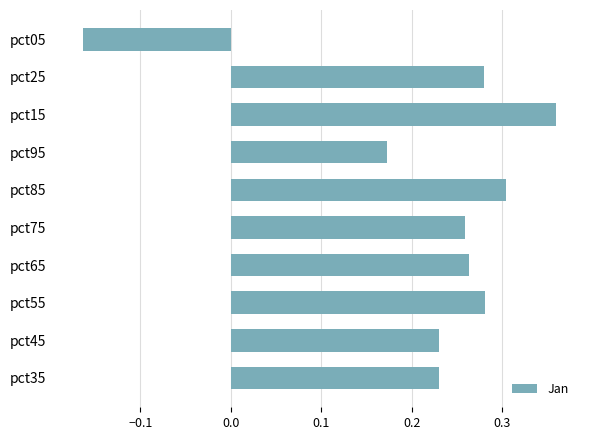

How many bars are there in total?

10